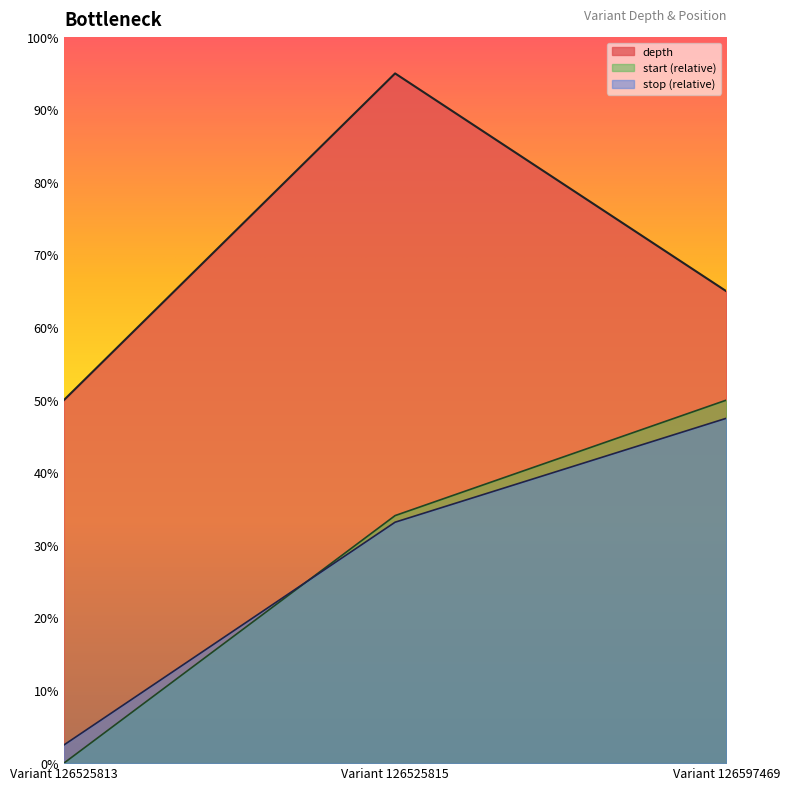

Does the chart display data point markers on the line(s)?

No